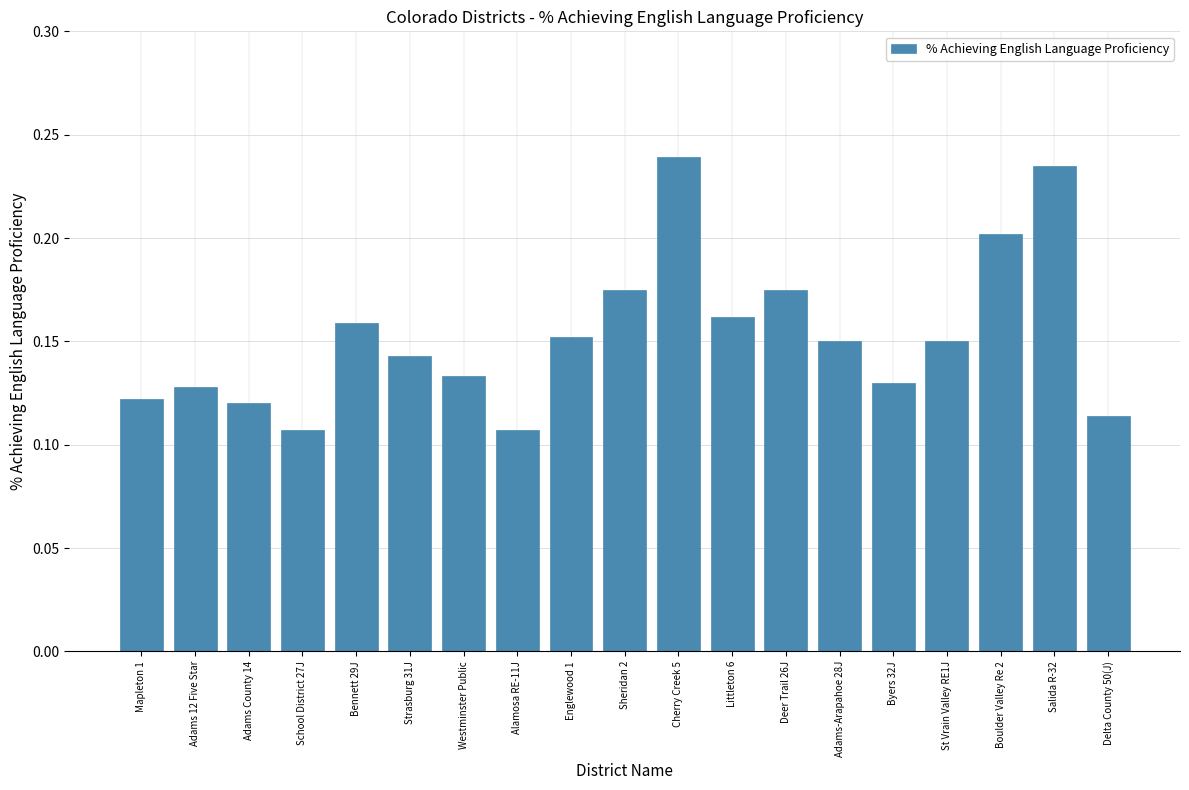

At which category does the chart reach its peak across all series?

Cherry Creek 5